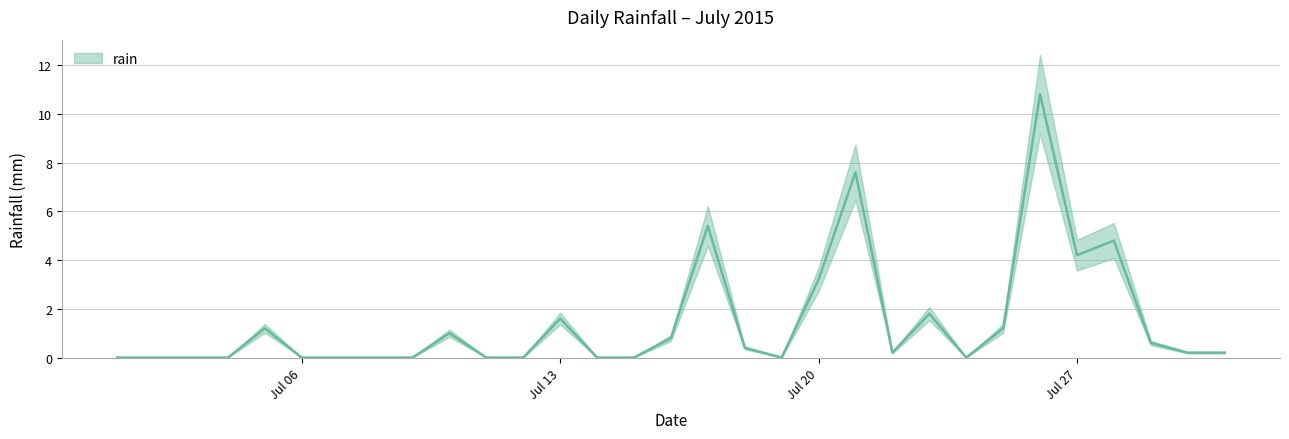

Which has a higher value, 2015-07-28 or 2015-07-06?

2015-07-28